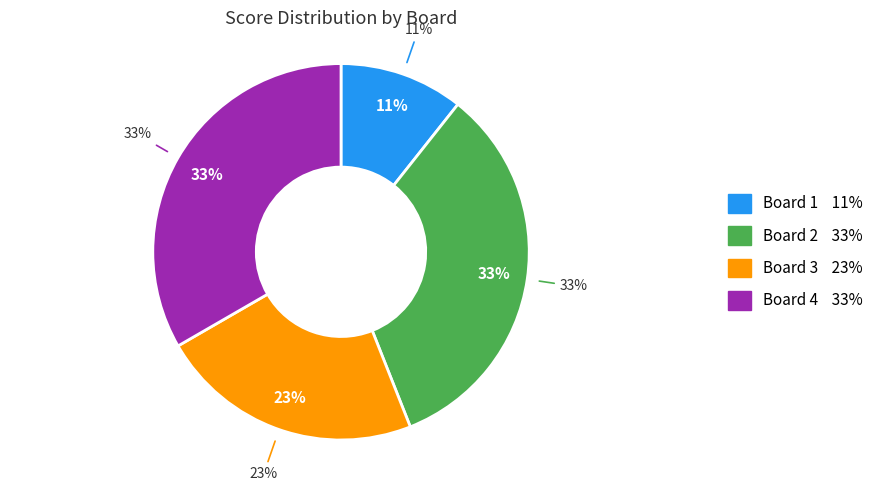

Which has a higher value, Board 1 or Board 3?

Board 3